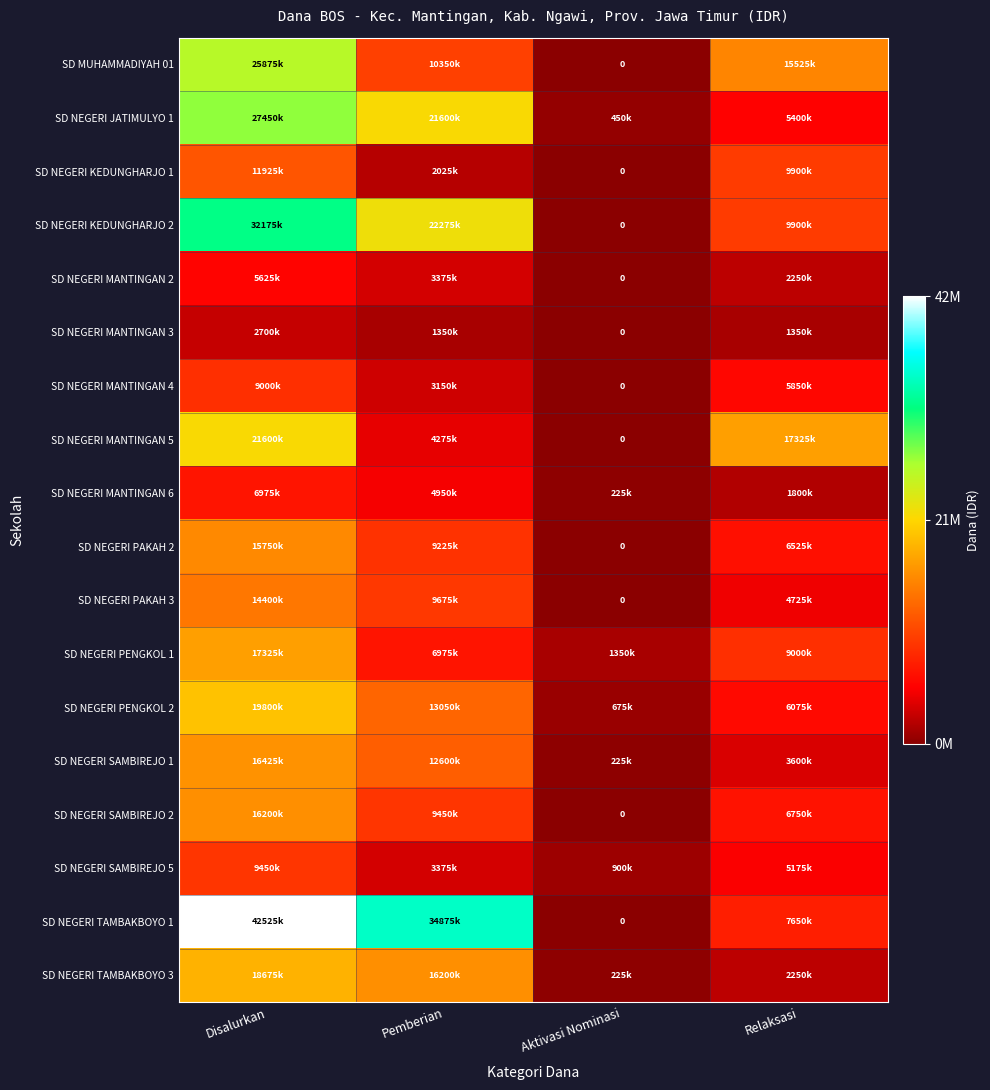

How many values in the SD NEGERI SAMBIREJO 5 series exceed 5175000?

1